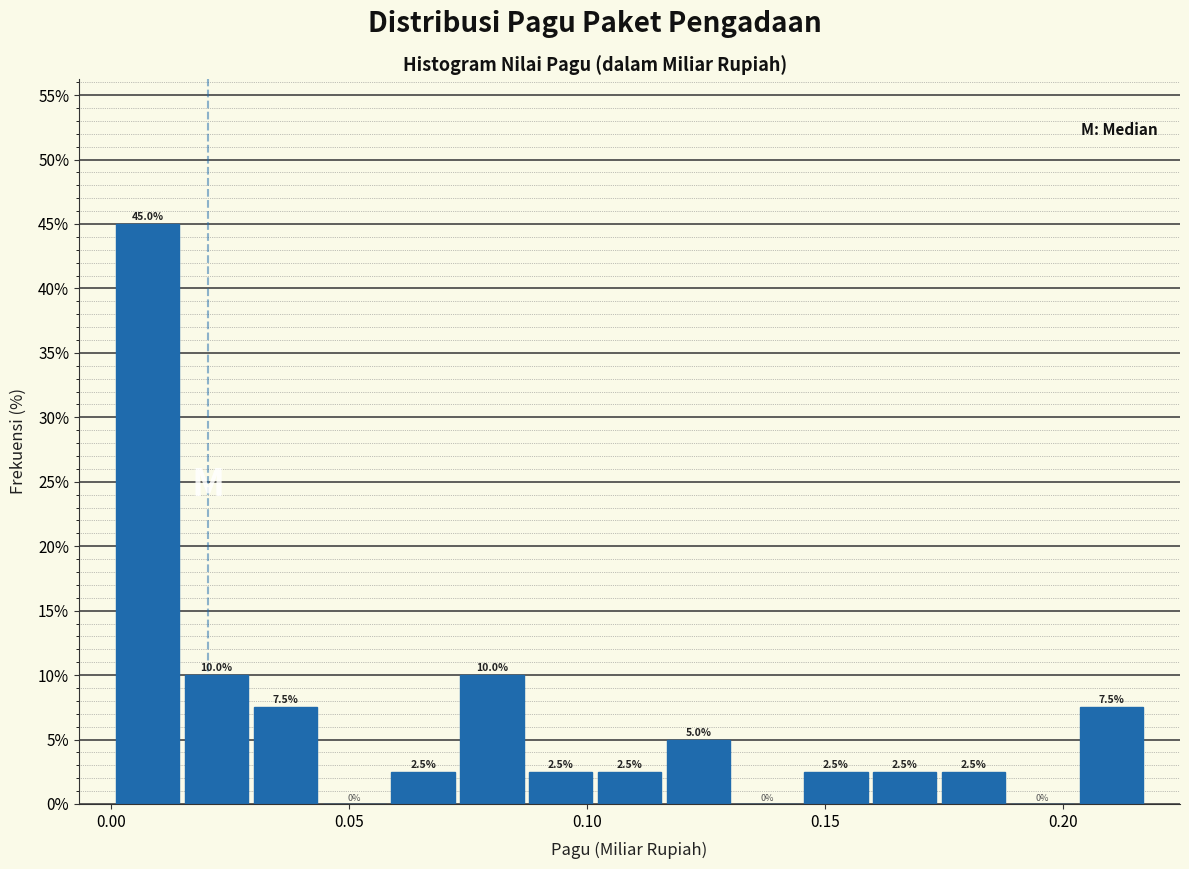

Around what value on the x-axis is the tallest bar? Give the approximate position of its centre, as read against the axis.

0.010